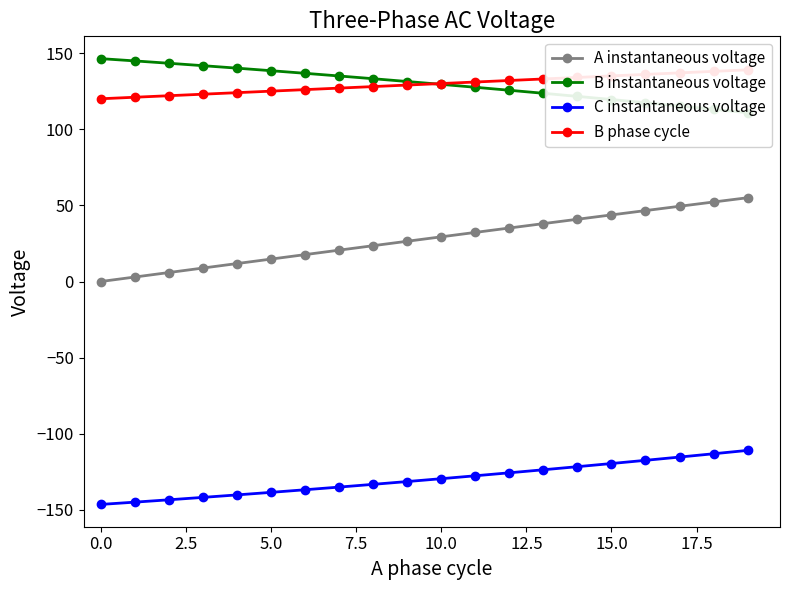

Which series has the widest spread of values?

A instantaneous voltage